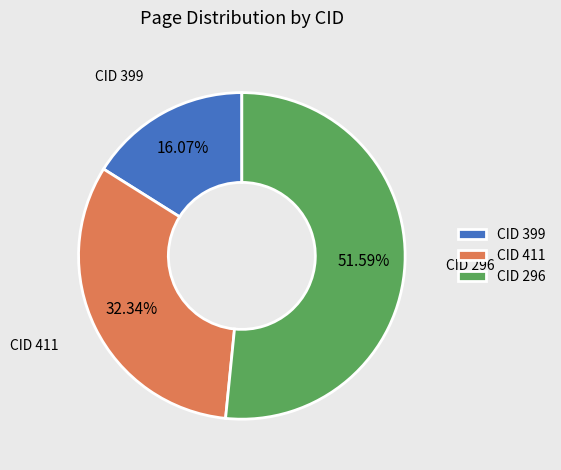

Rank the categories by value from highest to lowest.

CID 296, CID 411, CID 399